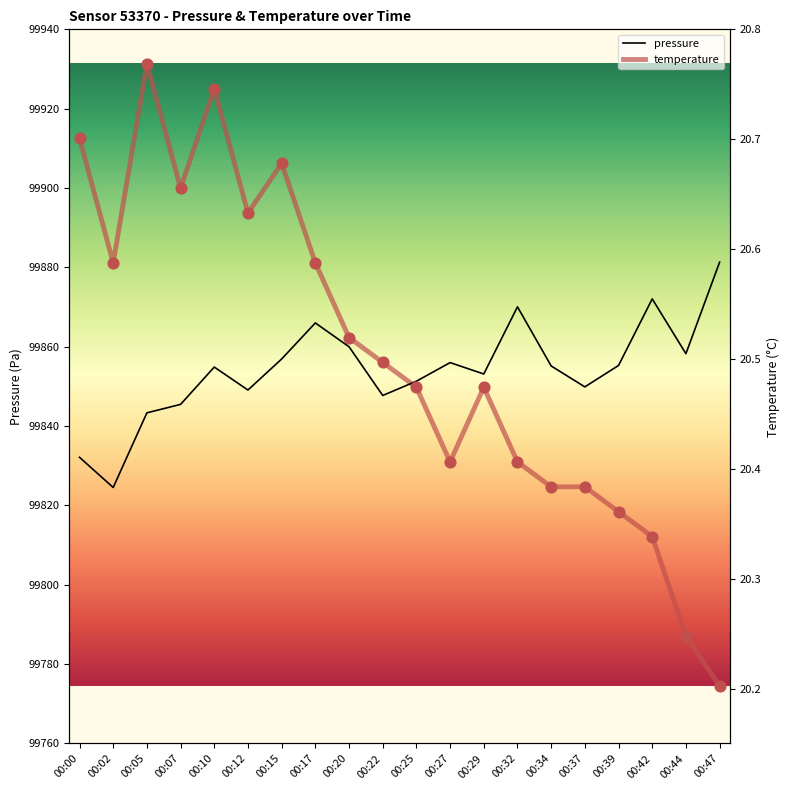

Which series contains the lowest Y value?

temperature